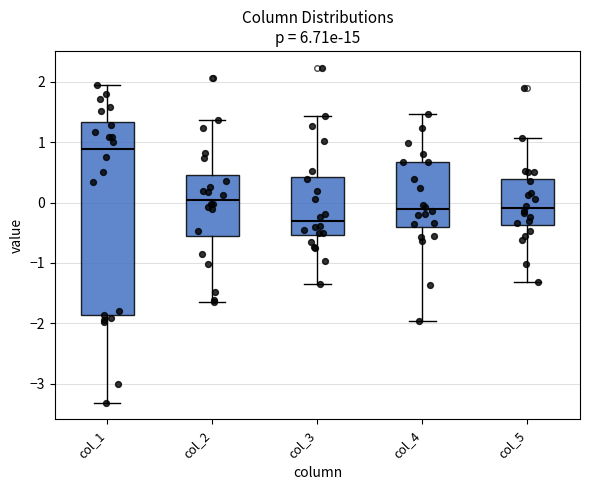

Reading left to right, transcribe this box plot: for each box, give where its median line is, the range the box spans, and where its two whiskers end, as read against the y-axis. The values are not printed on the chart, so give them approximately, as read against the axis.

col_1: median 0.9, box -1.9 to 1.3, whiskers -3.3 to 1.9
col_2: median 0.0, box -0.6 to 0.5, whiskers -1.7 to 1.4
col_3: median -0.3, box -0.5 to 0.4, whiskers -1.3 to 1.4
col_4: median -0.1, box -0.4 to 0.7, whiskers -2.0 to 1.5
col_5: median -0.1, box -0.4 to 0.4, whiskers -1.3 to 1.1